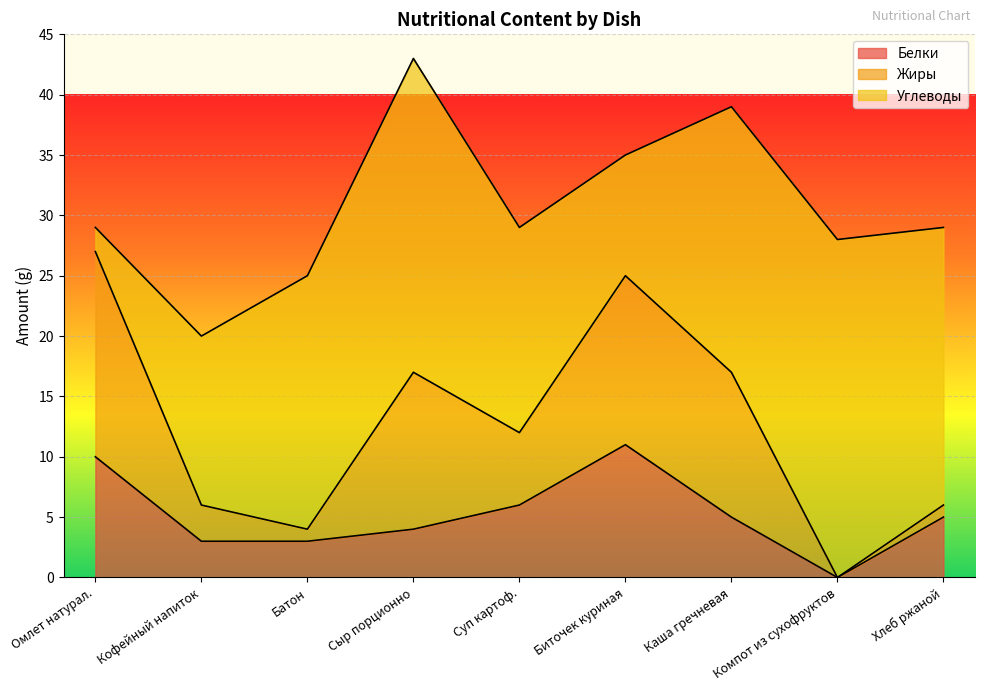

What is the difference between the Жиры values at Каша гречневая and Компот из сухофруктов?

12